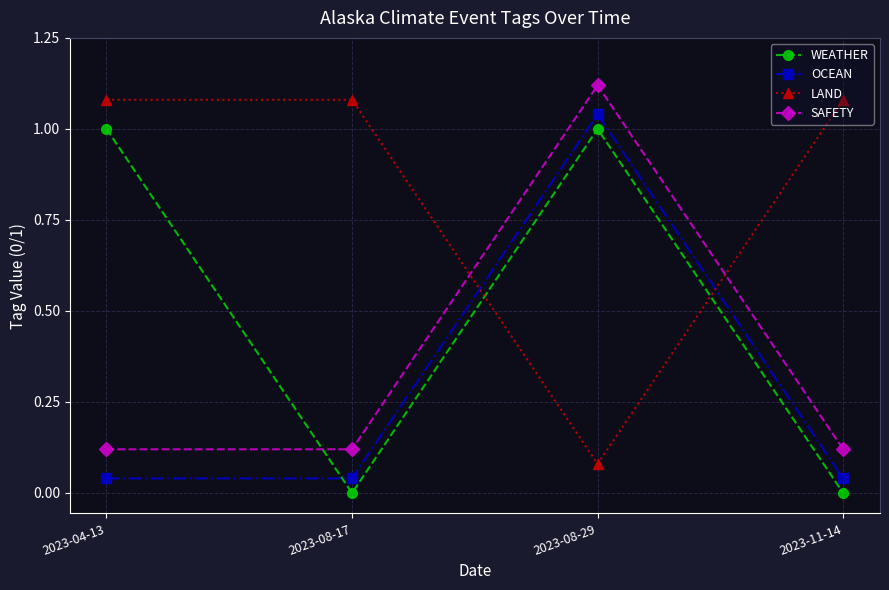

Is the value of WEATHER at 2023-08-29 greater than the value of OCEAN at 2023-08-17?

Yes